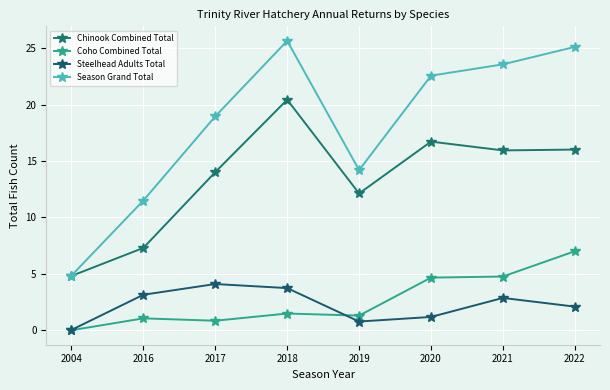

What is the sum of all Chinook Combined Total values?

107.4